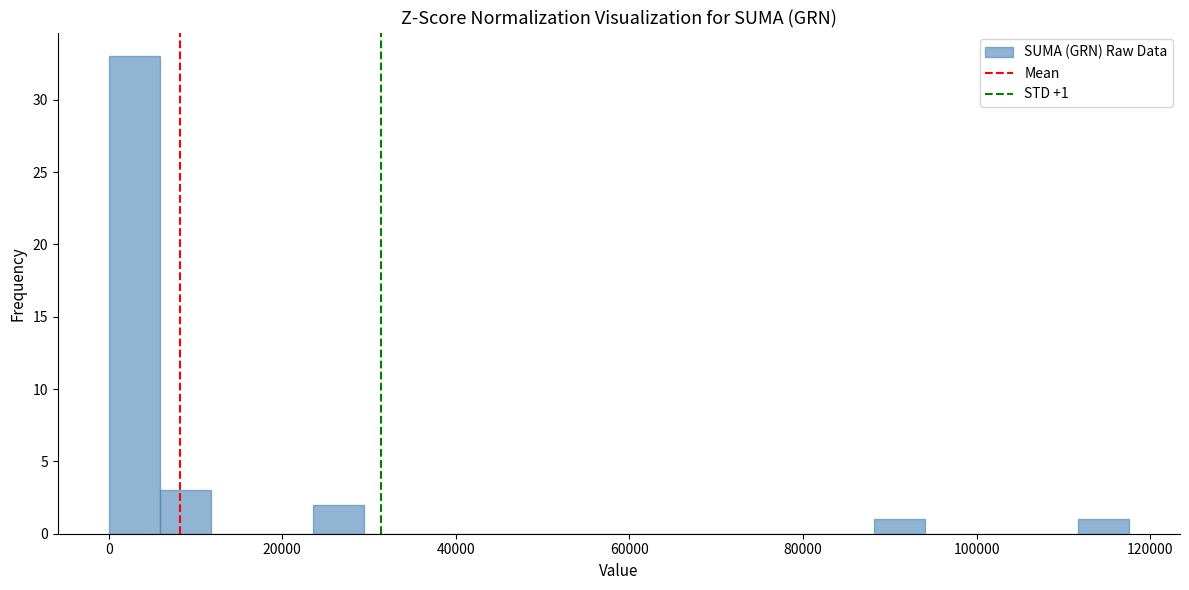

Read against the x-axis, roughly where is the centre of the tallest bar?

2000